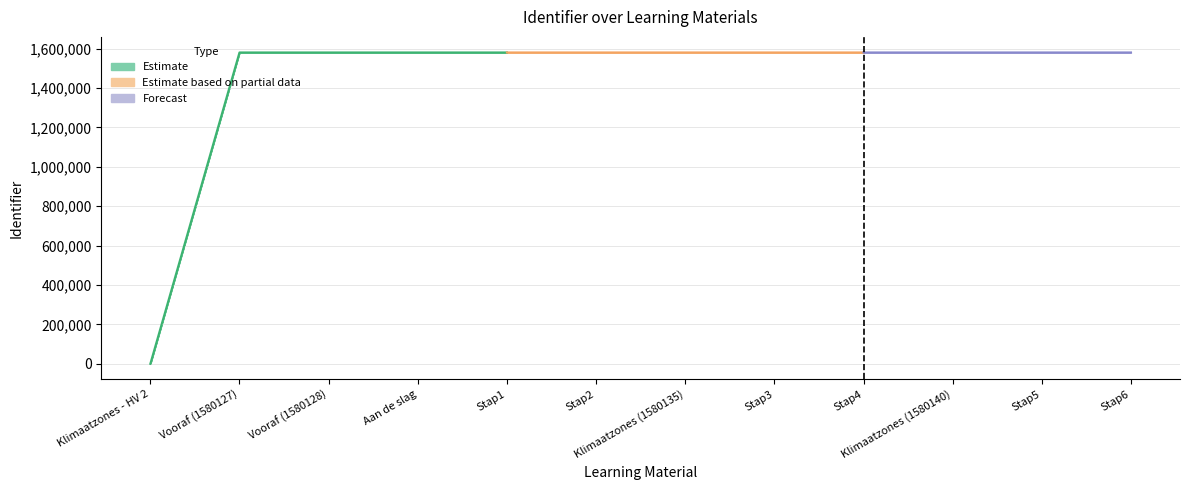

How many categories are shown in the chart?

12